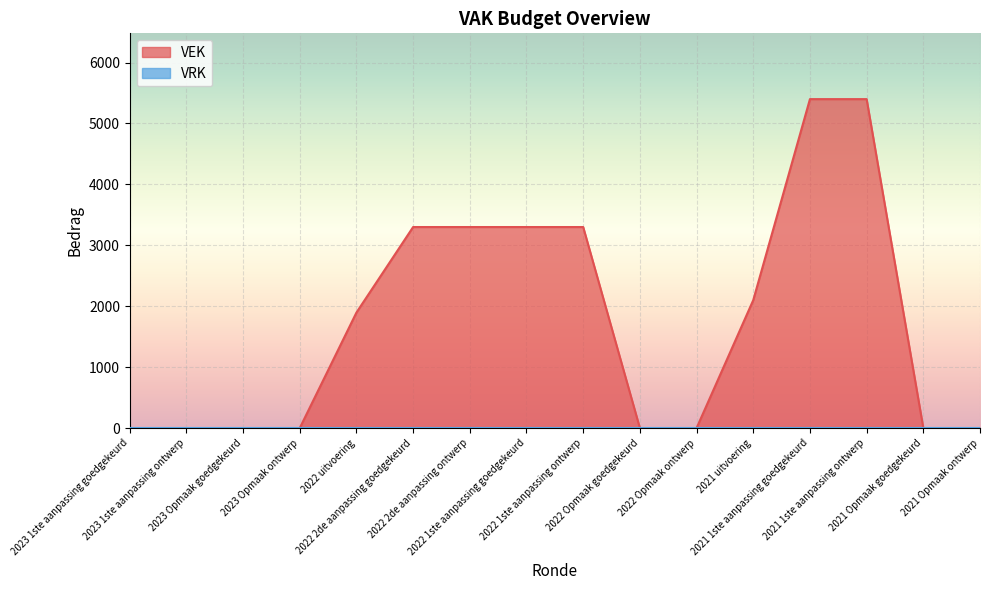

Is it true that the value at 2022 uitvoering is 886?

False